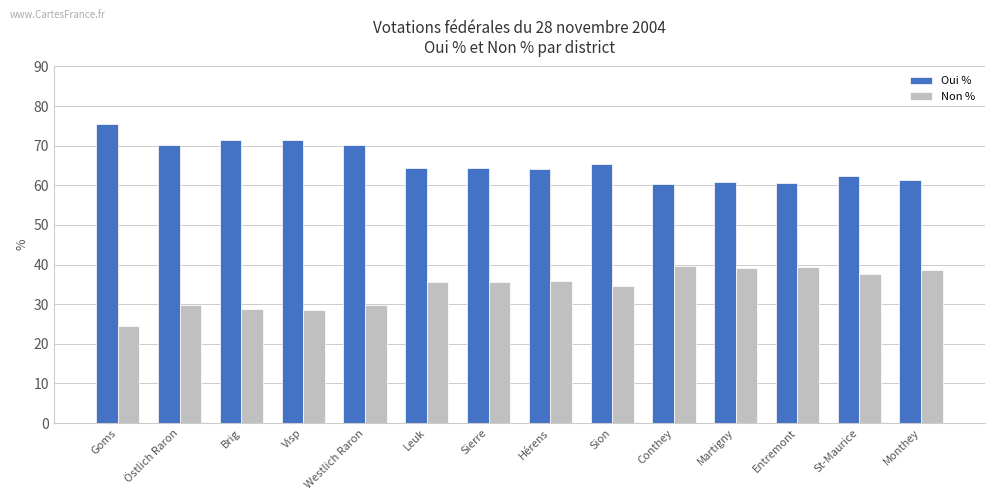

Does the chart contain any negative values?

No